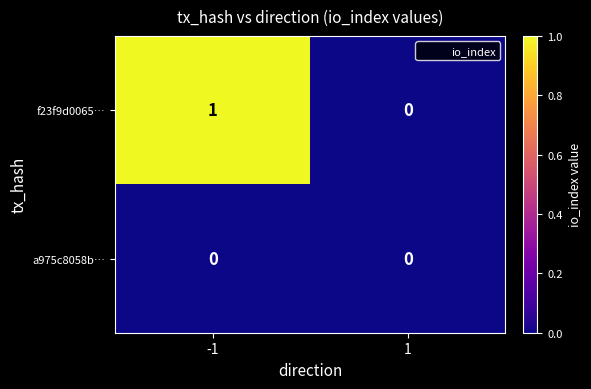

Count the number of categories in the chart.

2